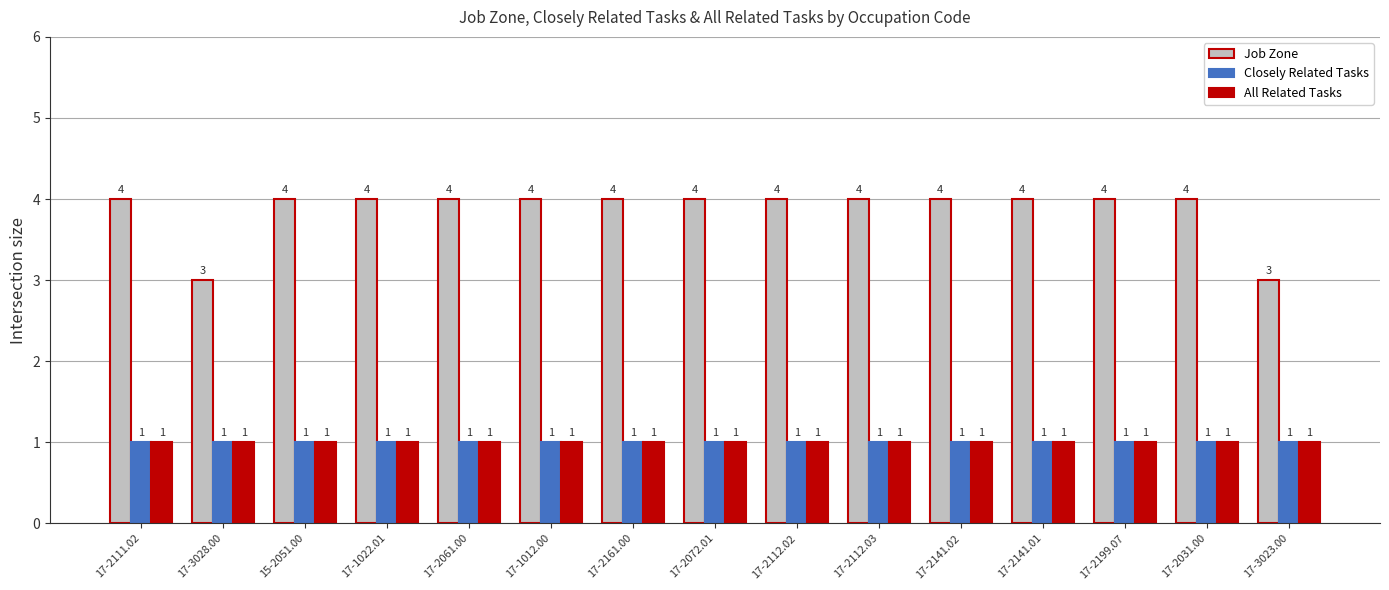

The value of Job Zone at 17-1012.00 is 4. True or false?

True